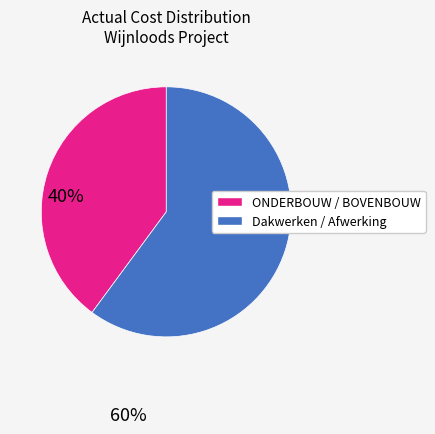

Does any single category account for the majority?

Yes